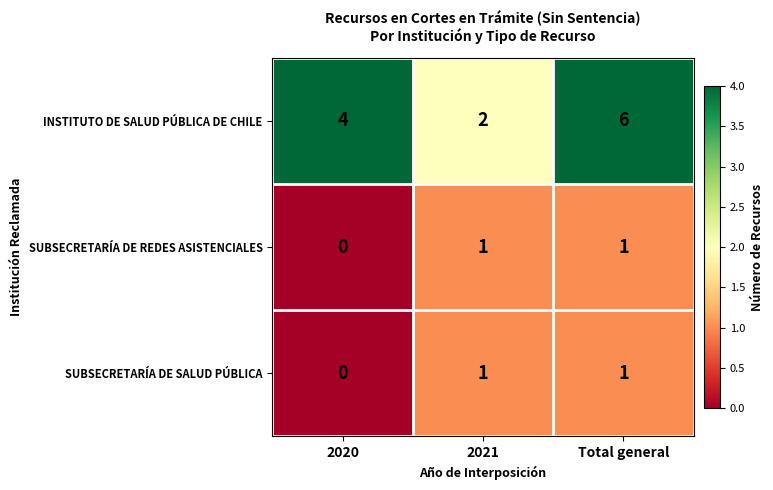

True or false: INSTITUTO DE SALUD PÚBLICA DE CHILE has a value of 1 at 2020.

False